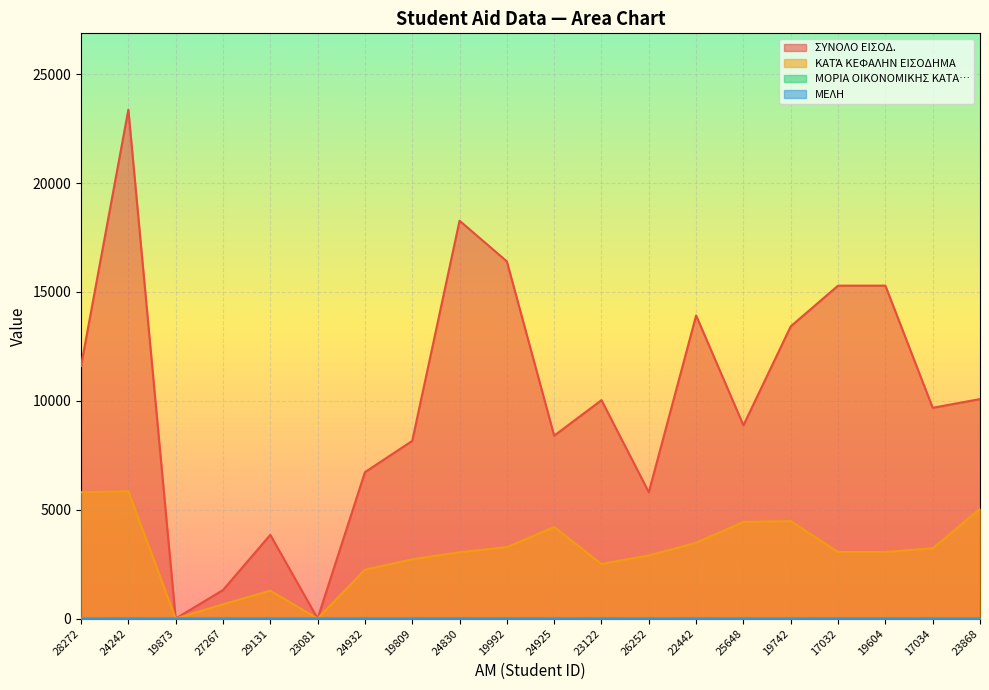

Which series has the largest total across all categories?

ΣΥΝΟΛΟ ΕΙΣΟΔ.